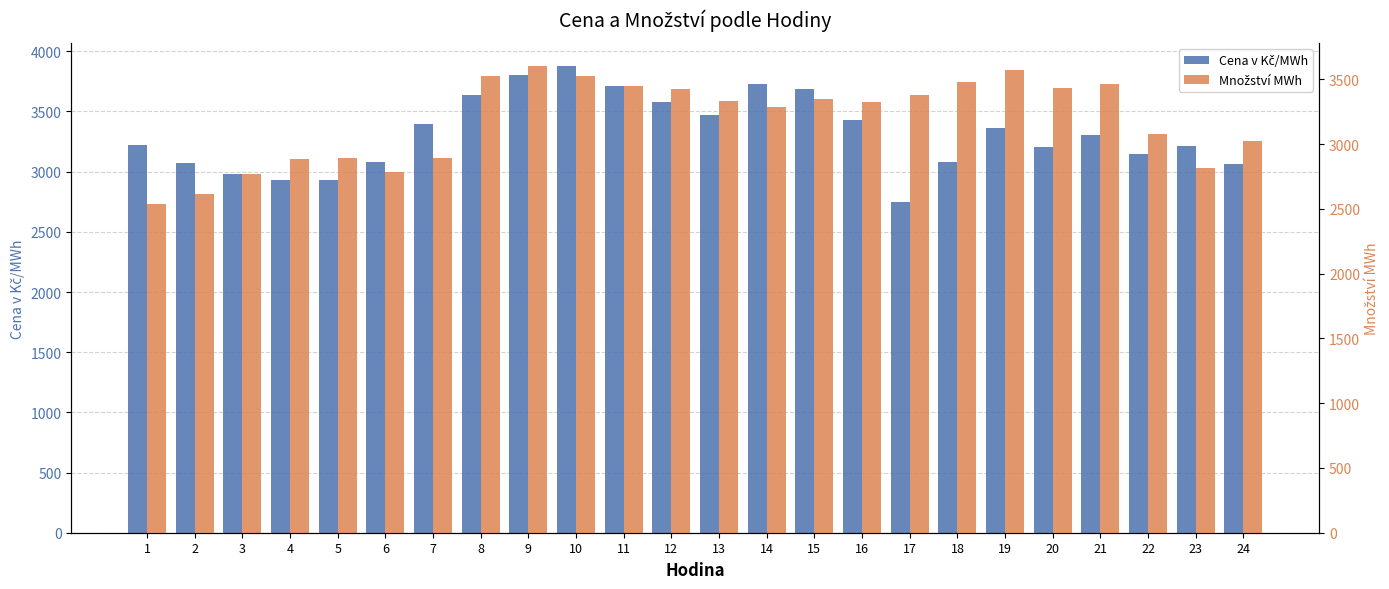

How many groups of bars are there?

24